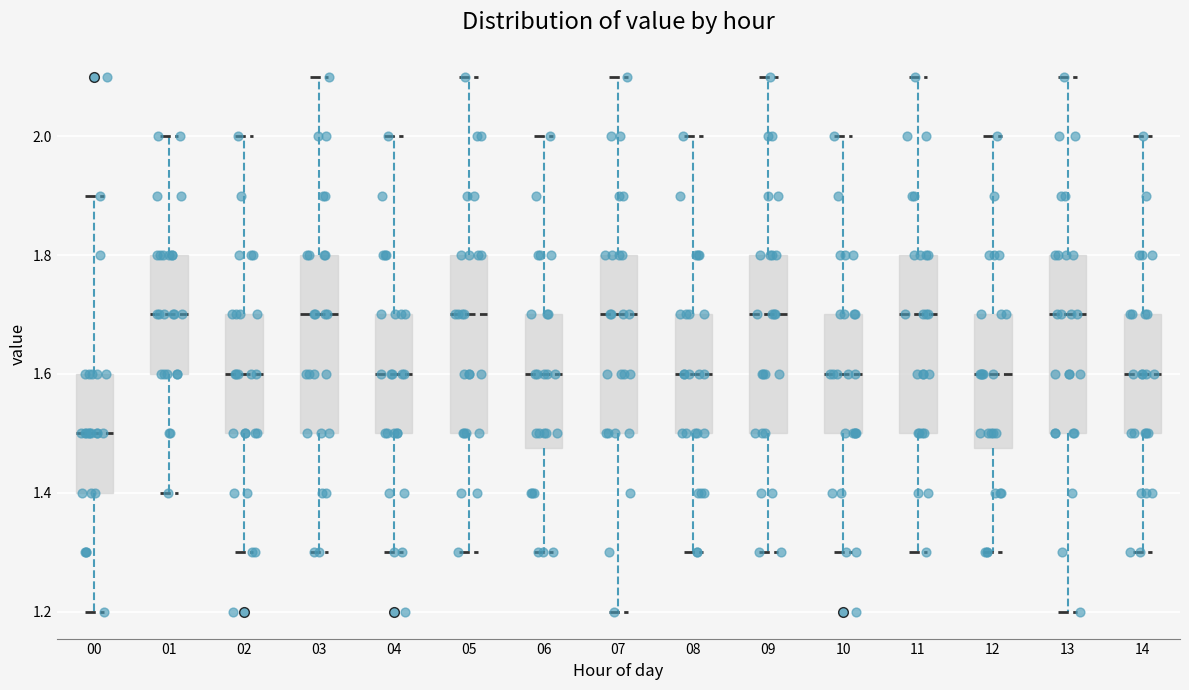

Reading left to right, transcribe this box plot: for each box, give where its median line is, the range the box spans, and where its two whiskers end, as read against the y-axis. The values are not printed on the chart, so give them approximately, as read against the axis.

00: median 1.50, box 1.40 to 1.60, whiskers 1.20 to 1.90
01: median 1.70, box 1.60 to 1.80, whiskers 1.40 to 2.00
02: median 1.60, box 1.50 to 1.70, whiskers 1.30 to 2.00
03: median 1.70, box 1.50 to 1.80, whiskers 1.30 to 2.10
04: median 1.60, box 1.50 to 1.70, whiskers 1.30 to 2.00
05: median 1.70, box 1.50 to 1.80, whiskers 1.30 to 2.10
06: median 1.60, box 1.48 to 1.70, whiskers 1.30 to 2.00
07: median 1.70, box 1.50 to 1.80, whiskers 1.20 to 2.10
08: median 1.60, box 1.50 to 1.70, whiskers 1.30 to 2.00
09: median 1.70, box 1.50 to 1.80, whiskers 1.30 to 2.10
10: median 1.60, box 1.50 to 1.70, whiskers 1.30 to 2.00
11: median 1.70, box 1.50 to 1.80, whiskers 1.30 to 2.10
12: median 1.60, box 1.48 to 1.70, whiskers 1.30 to 2.00
13: median 1.70, box 1.50 to 1.80, whiskers 1.20 to 2.10
14: median 1.60, box 1.50 to 1.70, whiskers 1.30 to 2.00